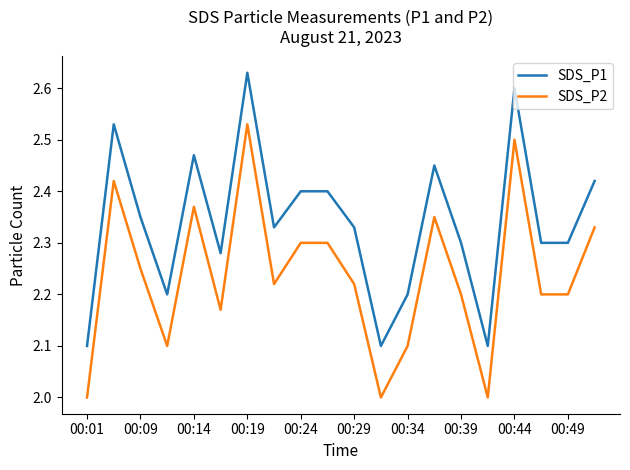

What is the smallest value displayed?

2.0